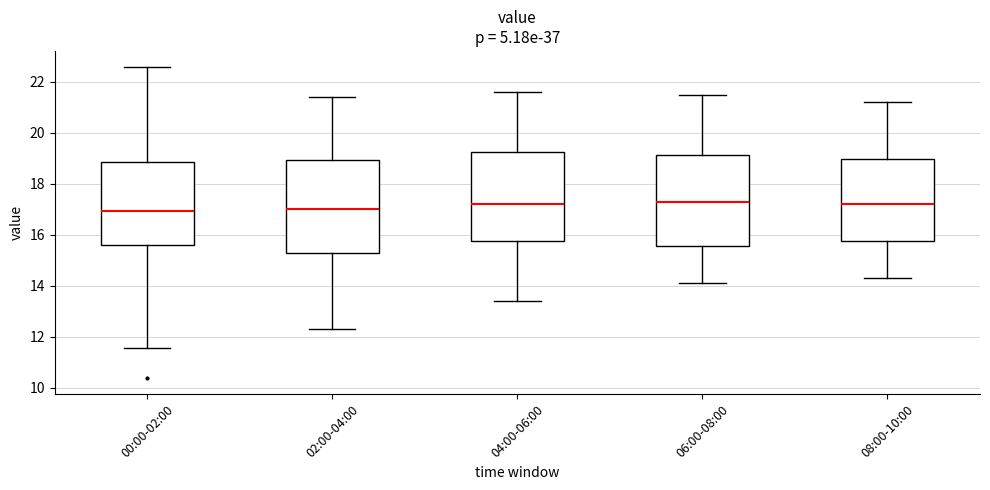

Reading left to right, transcribe this box plot: for each box, give where its median line is, the range the box spans, and where its two whiskers end, as read against the y-axis. The values are not printed on the chart, so give them approximately, as read against the axis.

00:00-02:00: median 17.0, box 15.6 to 18.8, whiskers 11.6 to 22.6
02:00-04:00: median 17.0, box 15.2 to 19.0, whiskers 12.4 to 21.4
04:00-06:00: median 17.2, box 15.8 to 19.2, whiskers 13.4 to 21.6
06:00-08:00: median 17.4, box 15.6 to 19.2, whiskers 14.2 to 21.6
08:00-10:00: median 17.2, box 15.8 to 19.0, whiskers 14.4 to 21.2